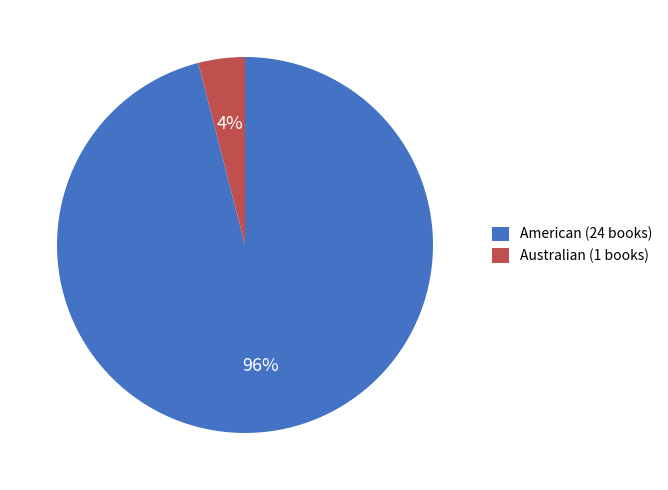

Which slice is the smallest?

Australian